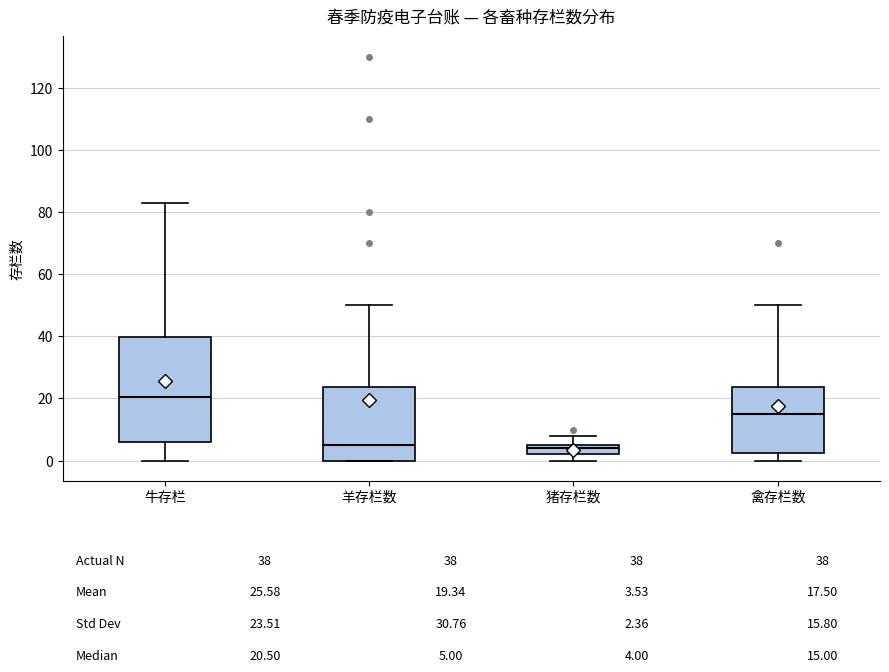

Which box's median line is the highest?

牛存栏